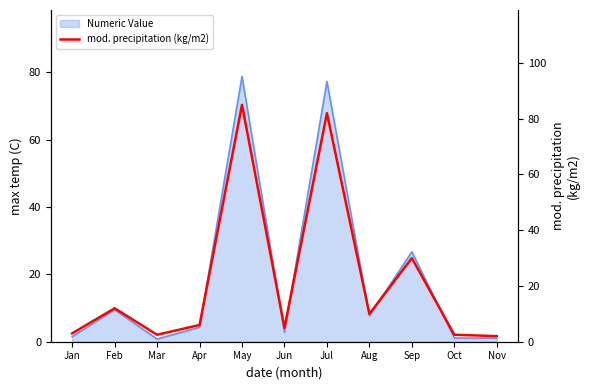

List the labels in order of value, smallest first.

Nov, Mar, Oct, Jan, Jun, Apr, Aug, Feb, Sep, Jul, May